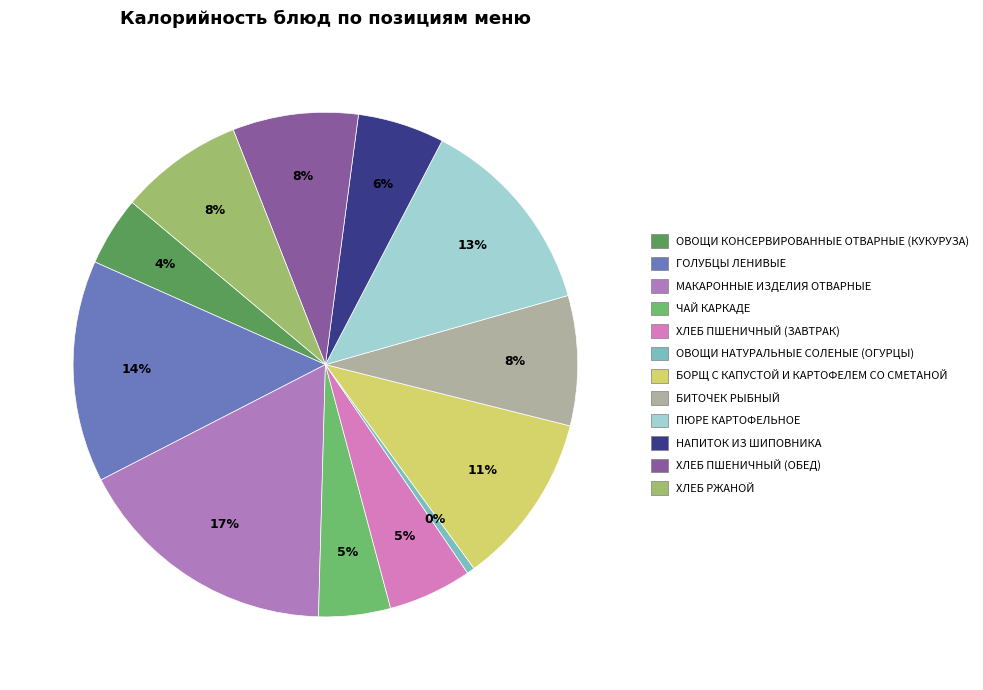

Which has a higher value, ХЛЕБ ПШЕНИЧНЫЙ (ЗАВТРАК) or ХЛЕБ РЖАНОЙ?

ХЛЕБ РЖАНОЙ